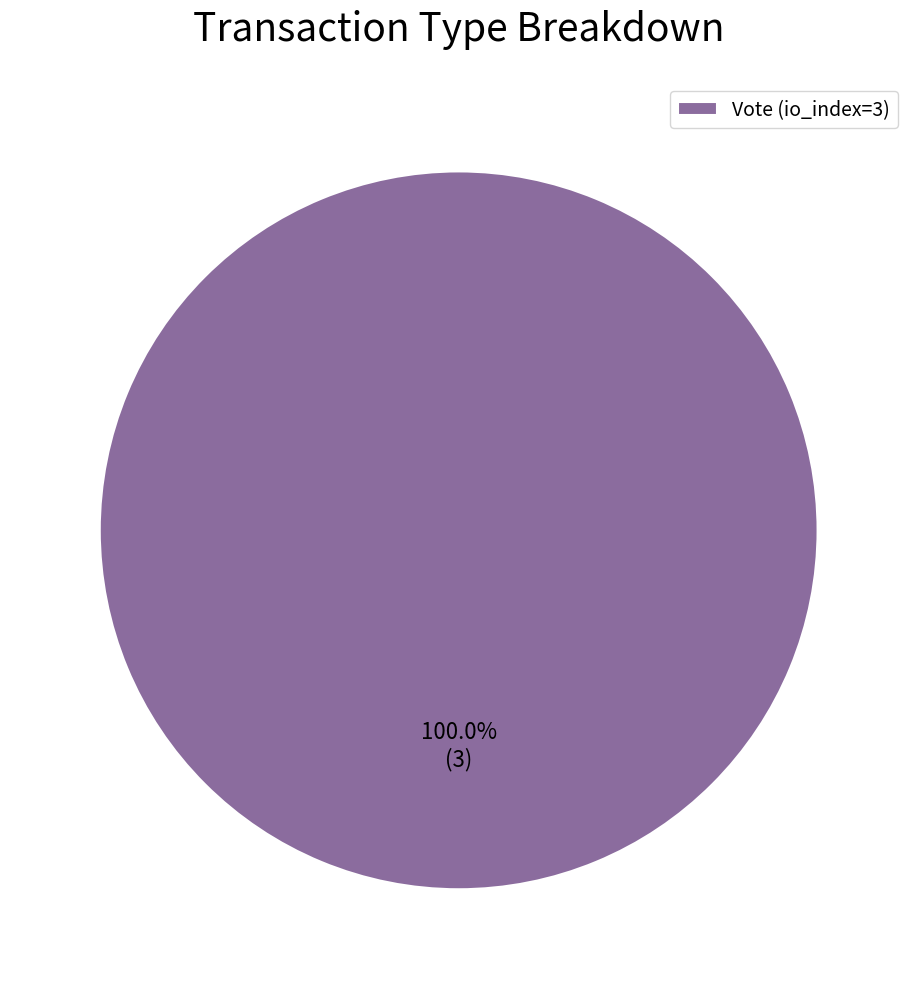

Which slice represents more than half of the pie?

Vote (io_index=3)